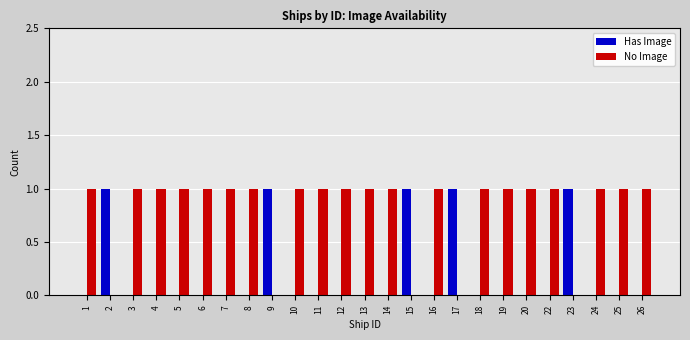

Is it true that Has Image equals 0 at 4?

True